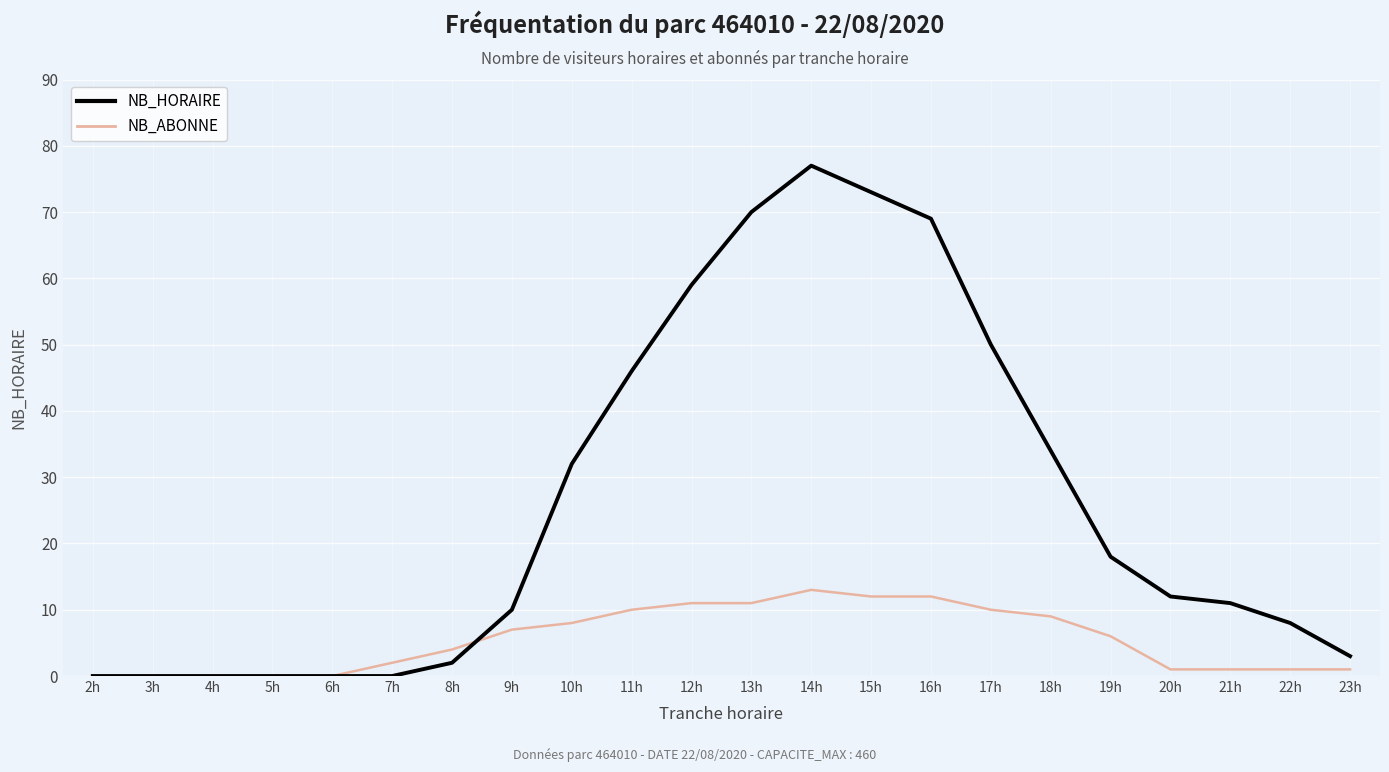

Which series has the largest range (max minus min)?

NB_HORAIRE